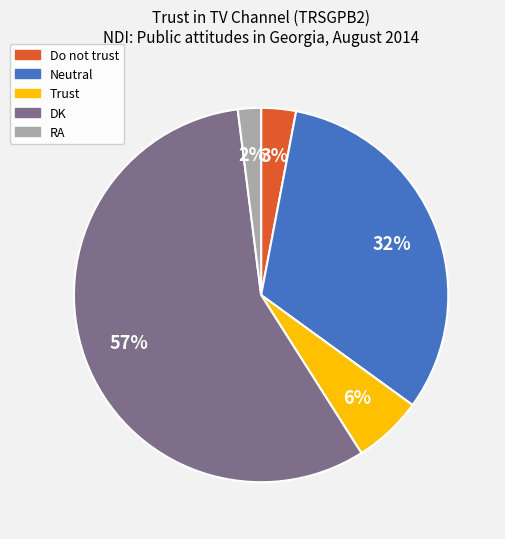

What is the ratio of the value at DK to the value at Neutral?

1.8